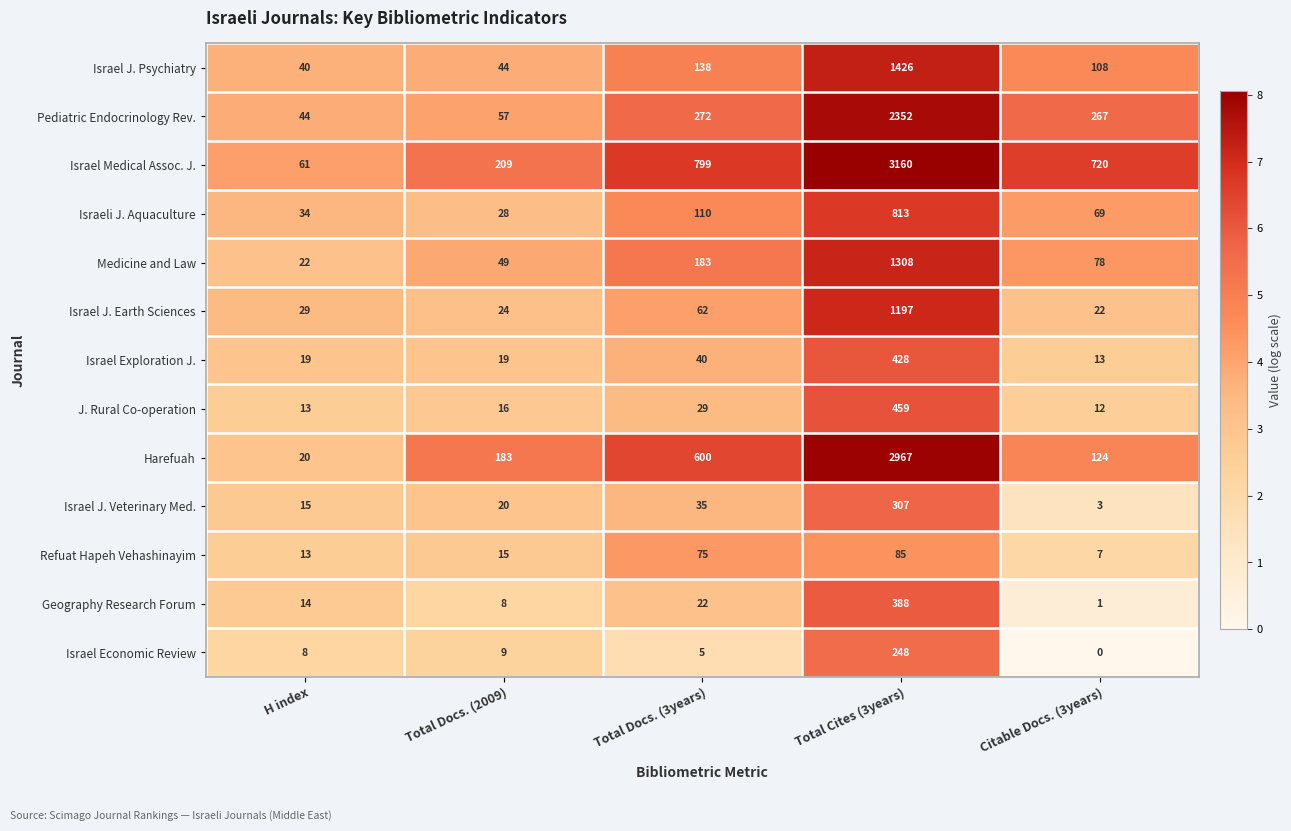

At which category is the sum across all series the highest?

Total Cites (3years)